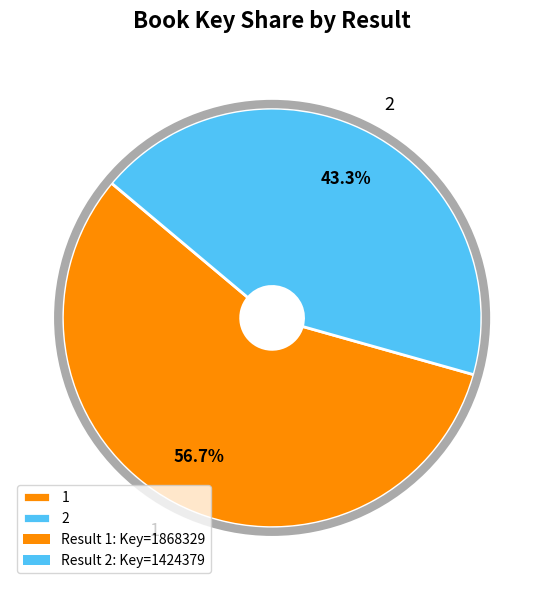

What percentage is the 2 slice, to the nearest percent?

43%